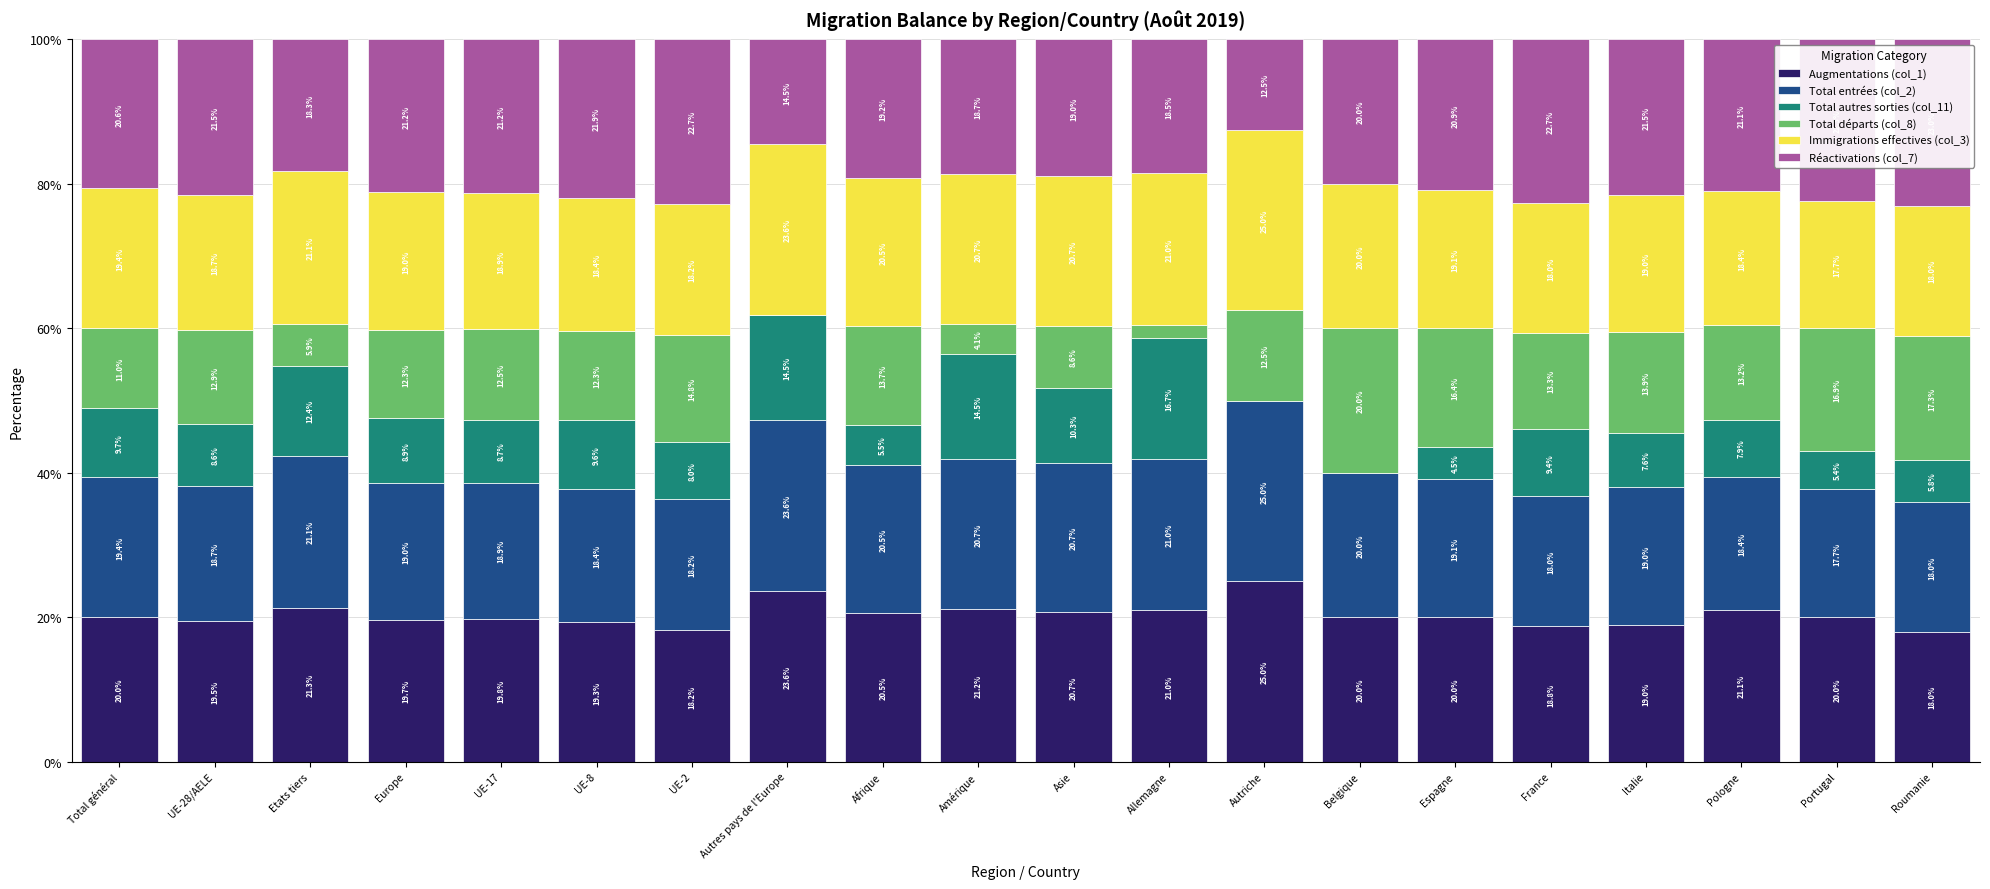

Reading right to left, transcribe the values for Augmentations (col_1).

Roumanie=18.0	Portugal=20.0	Pologne=21.1	Italie=19.0	France=18.8	Espagne=20.0	Belgique=20.0	Autriche=25.0	Allemagne=21.0	Asie=20.7	Amérique=21.2	Afrique=20.5	Autres pays de l'Europe=23.6	UE-2=18.2	UE-8=19.3	UE-17=19.8	Europe=19.7	Etats tiers=21.3	UE-28/AELE=19.5	Total général=20.0